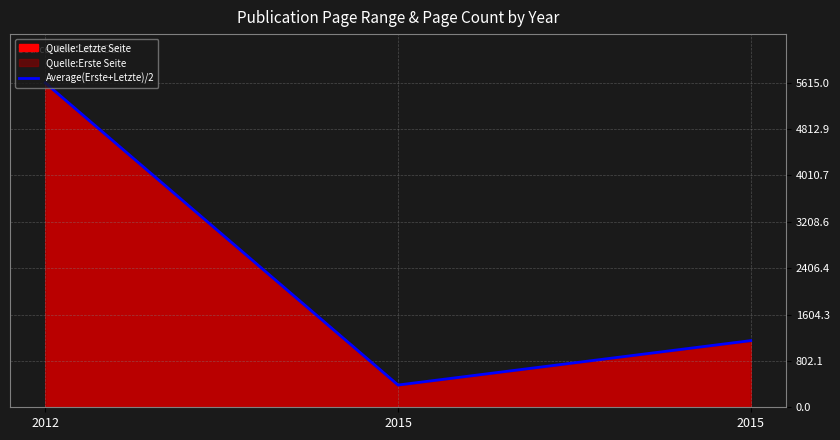

Which has a higher value, 2015 or 2015?

2015